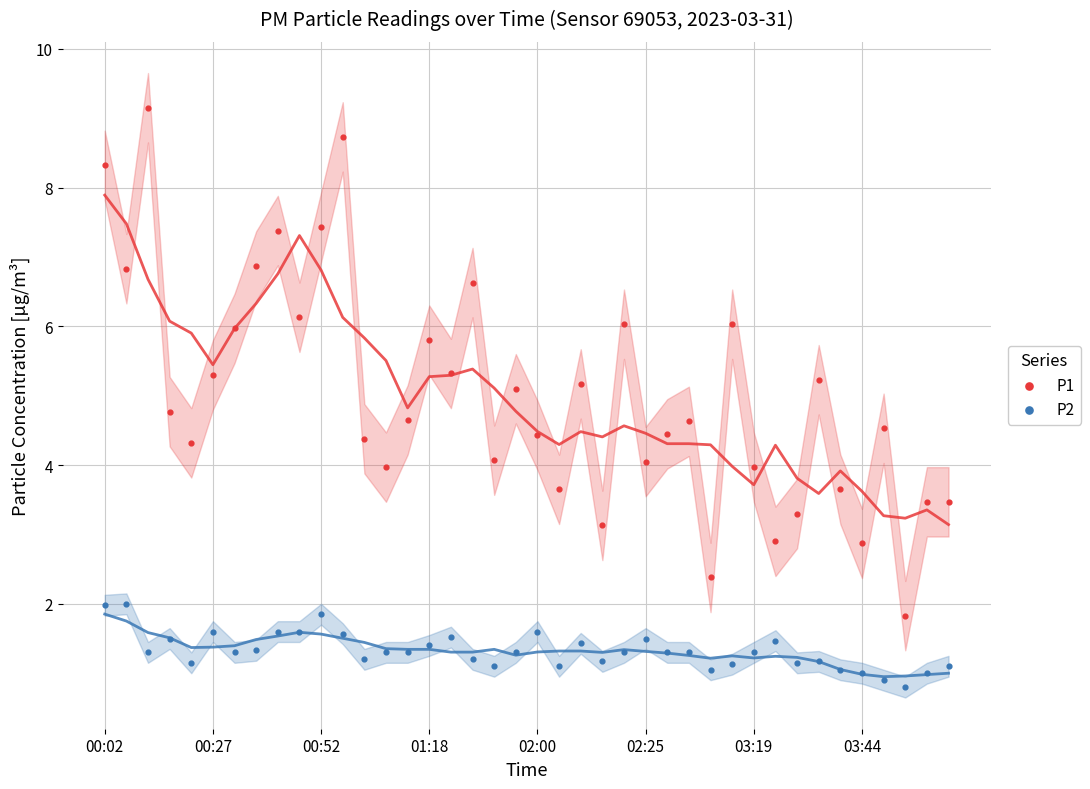

Which series contains the lowest Y value?

P2